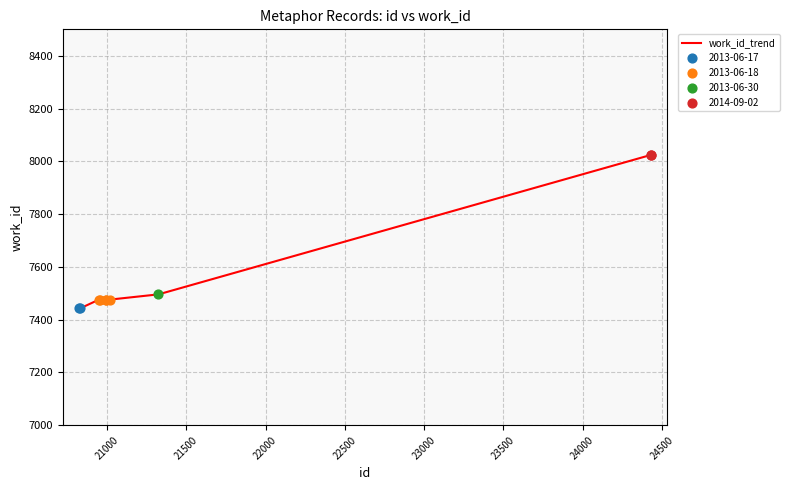

What is the minimum value shown in the chart?

7443